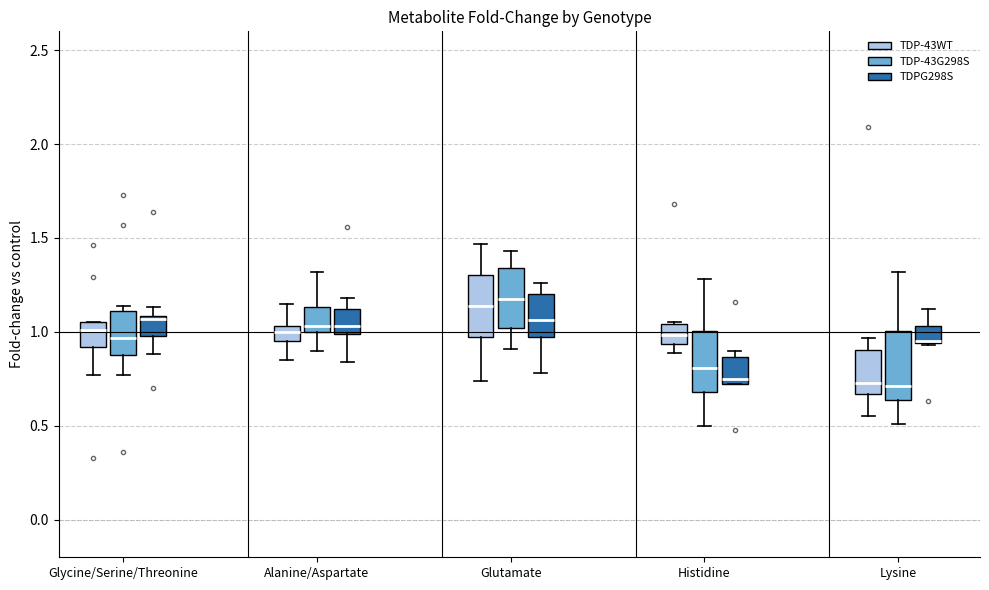

Reading left to right, read every box against the y-axis: the position of its median line, the range the box covers, and the ends of its whiskers. The values are not printed on the chart, so give them approximately, as read against the axis.

Glycine/Serine/Threonine (TDP-43WT): median 1.00, box 0.90 to 1.05, whiskers 0.75 to 1.05
Glycine/Serine/Threonine (TDP-43G298S): median 0.95, box 0.90 to 1.10, whiskers 0.75 to 1.15
Glycine/Serine/Threonine (TDPG298S): median 1.05, box 1.00 to 1.10, whiskers 0.90 to 1.15
Alanine/Aspartate (TDP-43WT): median 1.00, box 0.95 to 1.05, whiskers 0.85 to 1.15
Alanine/Aspartate (TDP-43G298S): median 1.05, box 1.00 to 1.15, whiskers 0.90 to 1.30
Alanine/Aspartate (TDPG298S): median 1.05, box 1.00 to 1.10, whiskers 0.85 to 1.20
Glutamate (TDP-43WT): median 1.15, box 0.95 to 1.30, whiskers 0.75 to 1.45
Glutamate (TDP-43G298S): median 1.20, box 1.00 to 1.35, whiskers 0.90 to 1.45
Glutamate (TDPG298S): median 1.05, box 1.00 to 1.20, whiskers 0.80 to 1.25
Histidine (TDP-43WT): median 1.00, box 0.95 to 1.05, whiskers 0.90 to 1.05
Histidine (TDP-43G298S): median 0.80, box 0.70 to 1.00, whiskers 0.50 to 1.30
Histidine (TDPG298S): median 0.75 (just above the box's lower edge), box 0.75 to 0.85, whiskers 0.70 to 0.90
Lysine (TDP-43WT): median 0.75, box 0.65 to 0.90, whiskers 0.55 to 0.95
Lysine (TDP-43G298S): median 0.70, box 0.65 to 1.00, whiskers 0.50 to 1.30
Lysine (TDPG298S): median 0.95 (drawn on the box's lower edge), box 0.95 to 1.05, whiskers 0.95 to 1.10